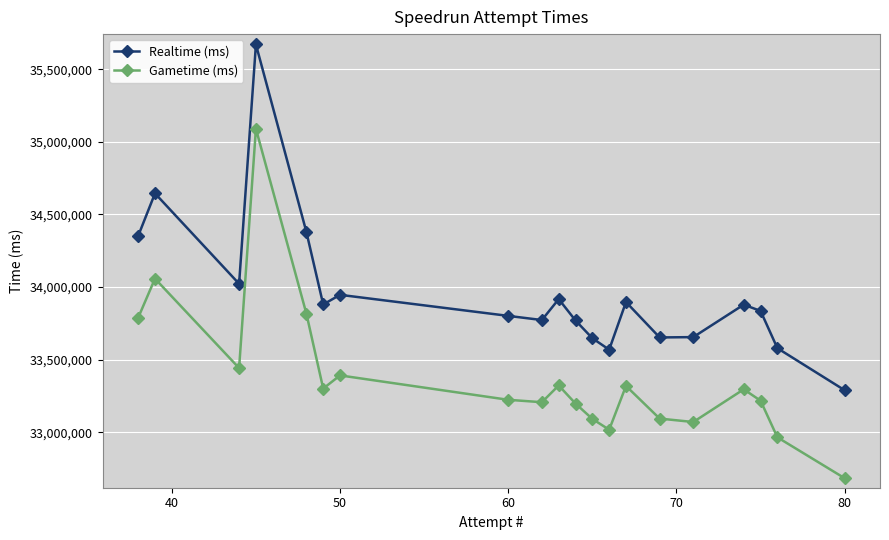

What is the greatest value displayed?

35670625